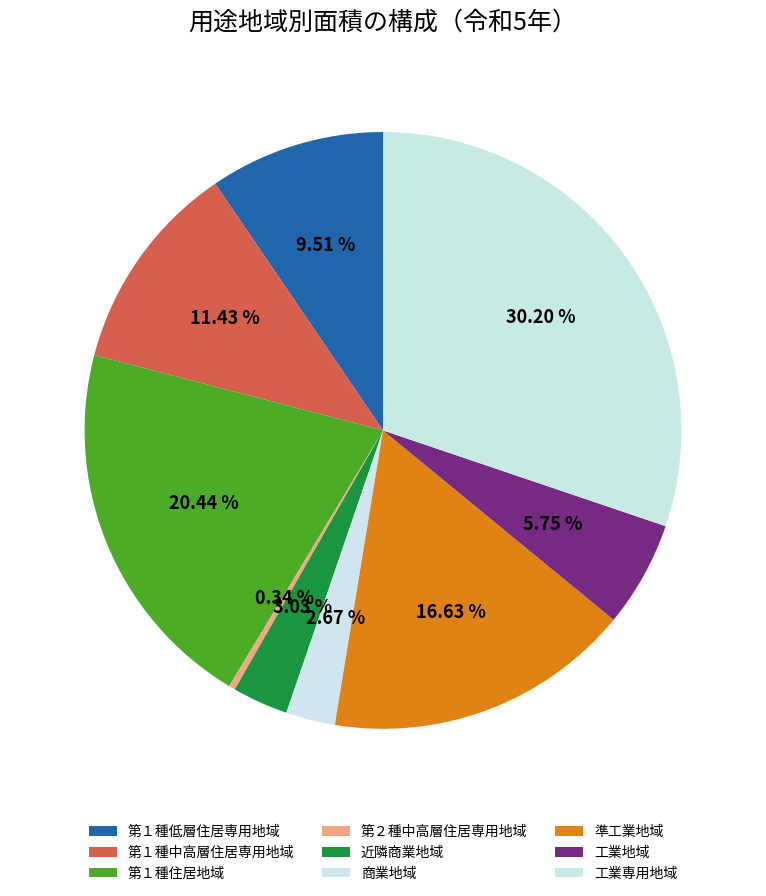

How many slices are in this pie chart?

9